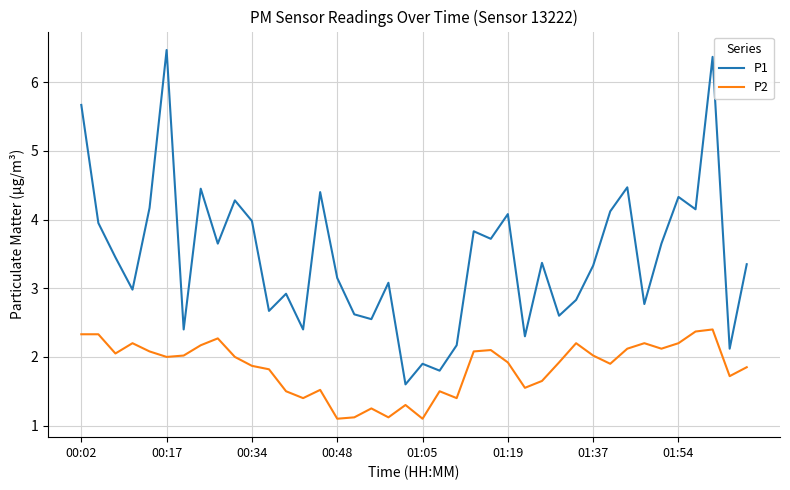

Rank the series by their maximum value, from lowest to highest.

P2, P1